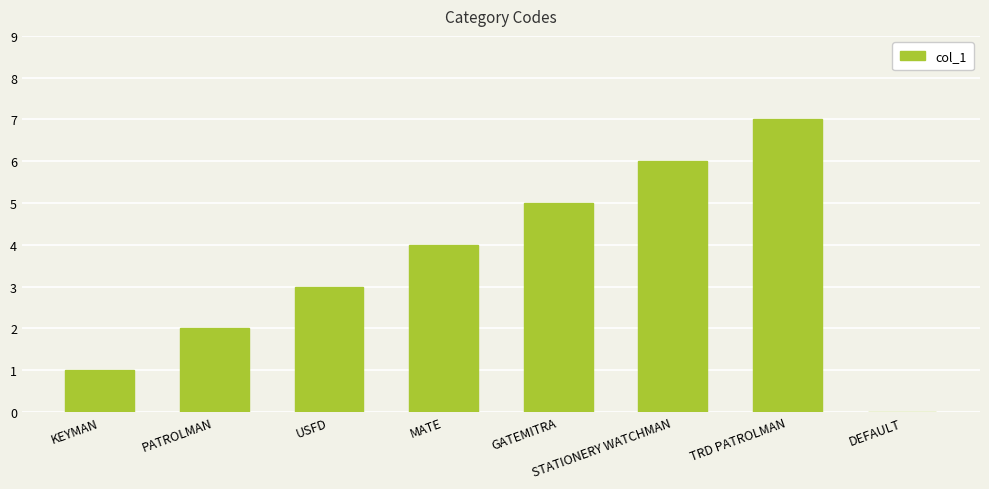

Approximately how many times larger is the value at USFD compared to GATEMITRA?

0.6